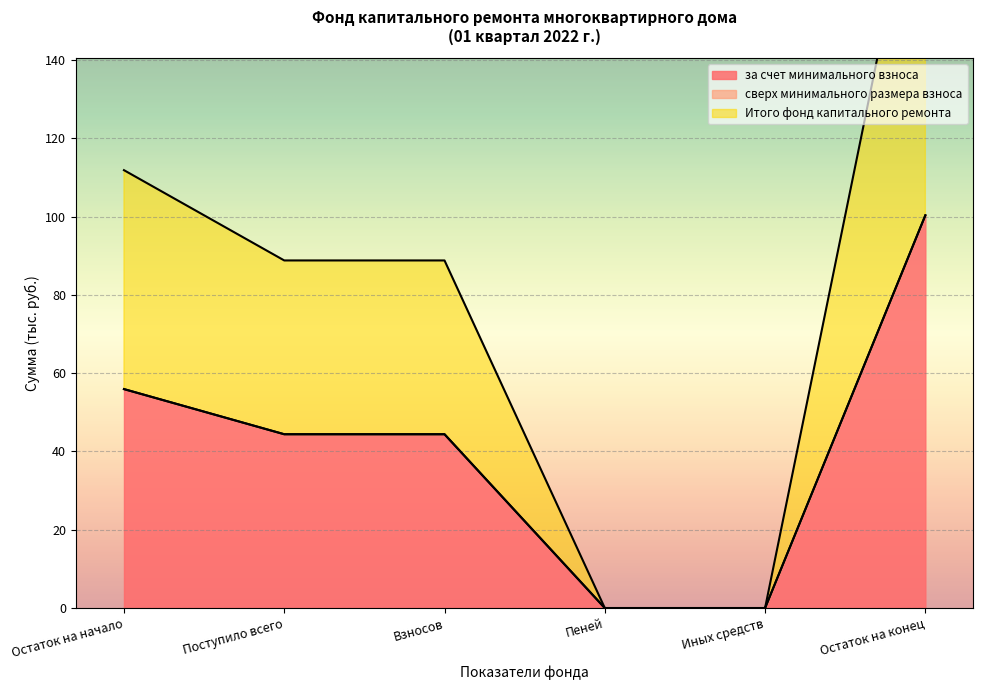

What is the total value across all series at Поступило всего?

88.8